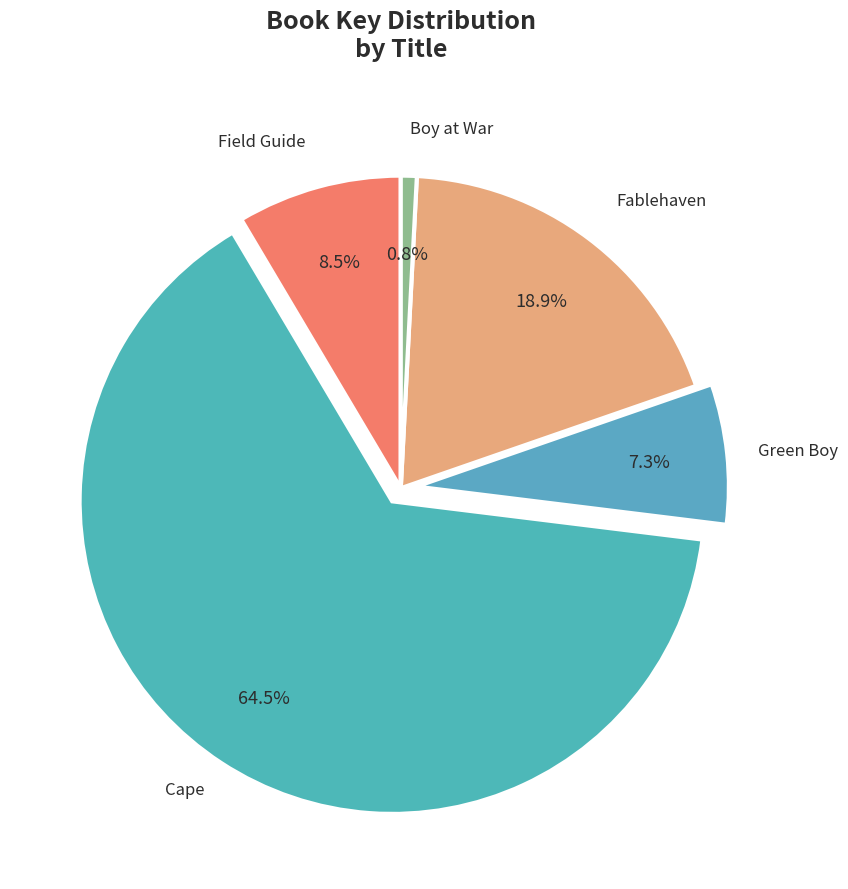

Which slice is the largest?

Cape